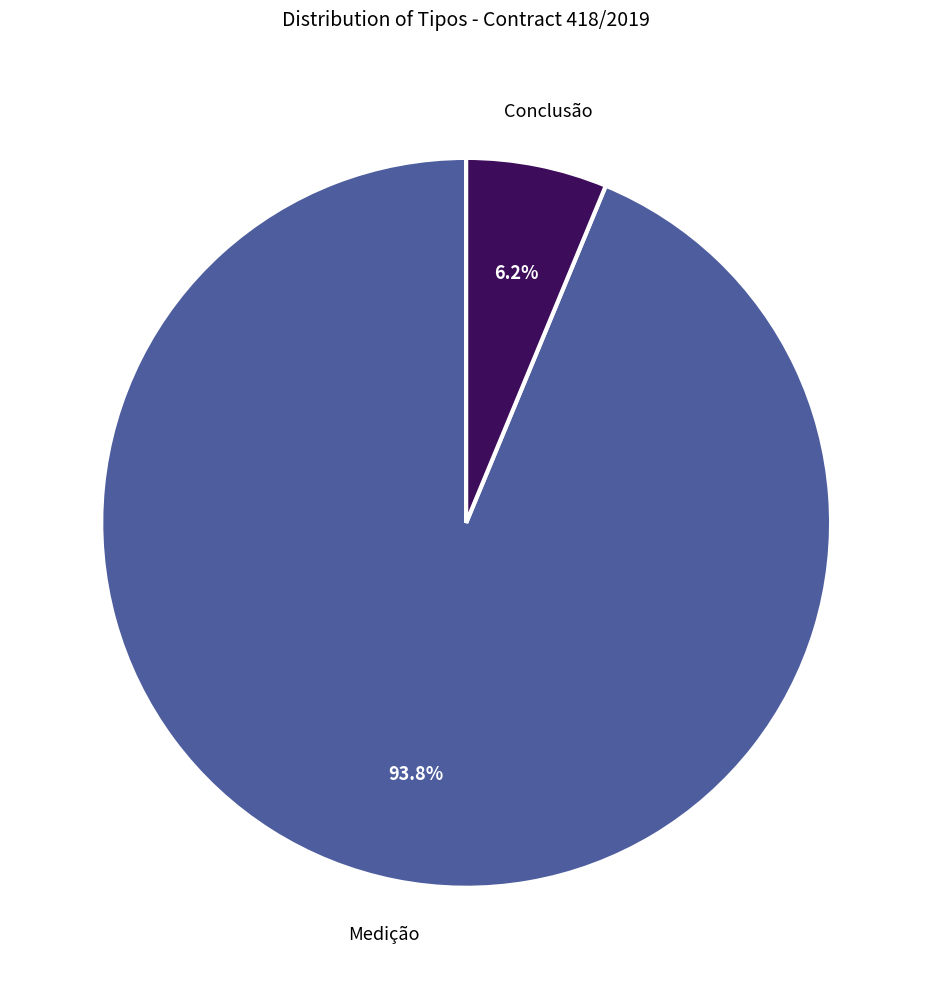

True or false: Medição accounts for 94% of the total.

True